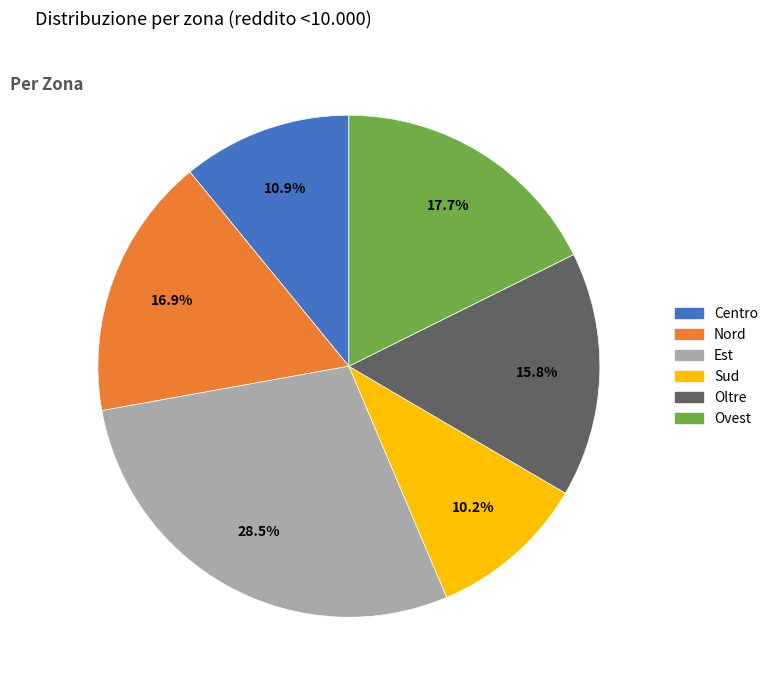

To the nearest percent, what is the difference between the largest and smallest slice percentages?

18%